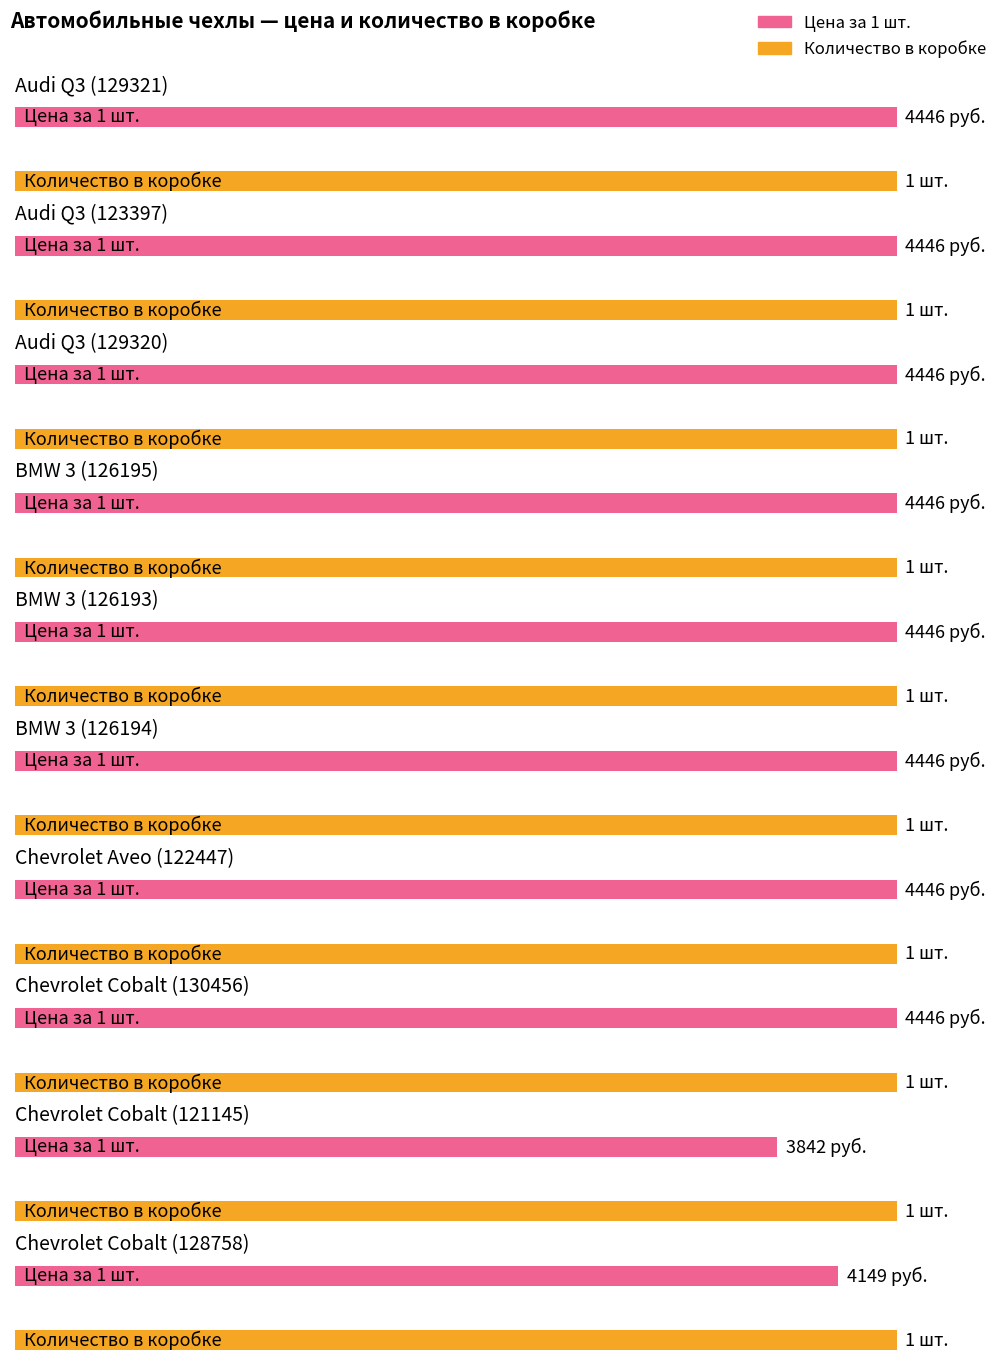

Reading right to left, list all the values displayed in this chart.

Количество в коробке: 1	1	1	1	1	1	1	1	1	1
Цена за 1 шт.: 4149	3842	4446	4446	4446	4446	4446	4446	4446	4446